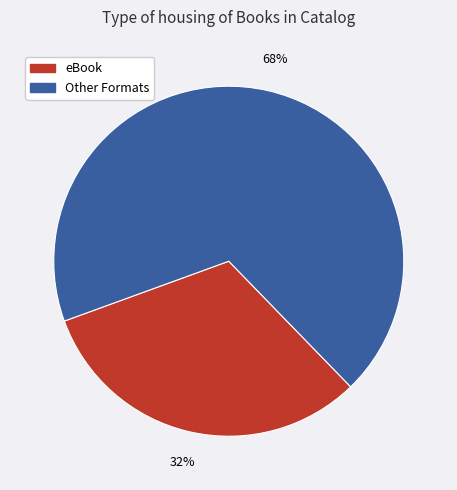

Is there any slice that represents more than half of the pie?

Yes